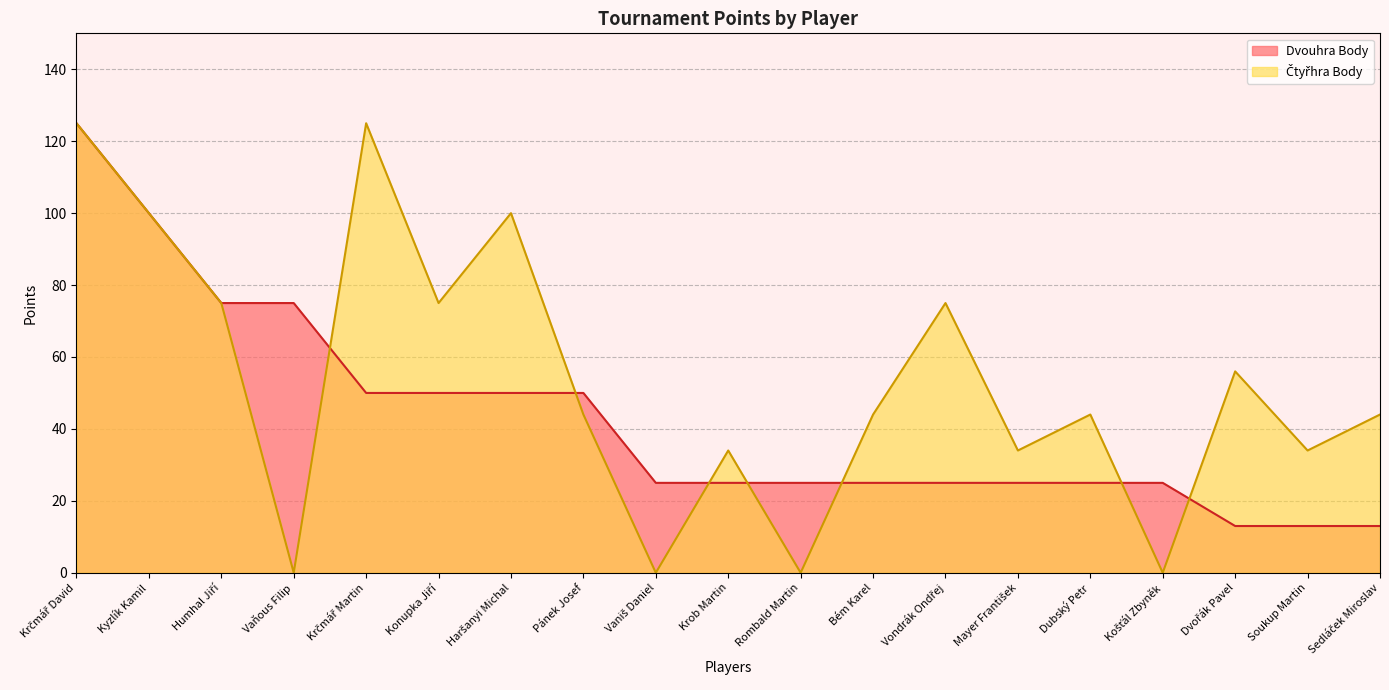

At which category does Čtyřhra Body reach its first local peak?

Krčmář Martin